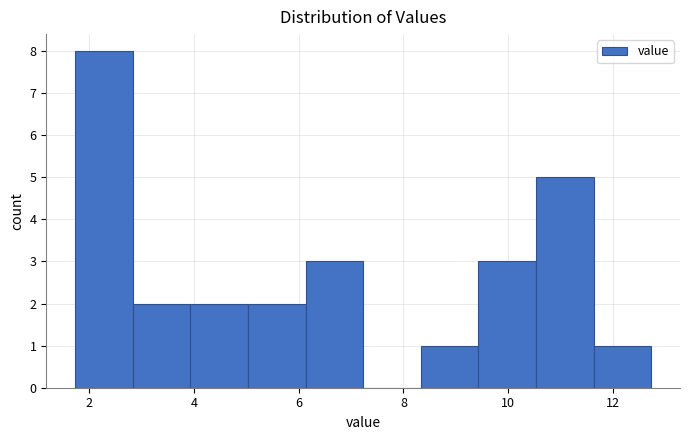

Reading left to right, list every bar in this chart as the range it spans on the x-axis followed by its height. Neither the bar edges nor the heights are printed on the chart, so give them approximately, as read against the axes.

1.8 to 2.8: 8
2.8 to 4.0: 2
4.0 to 5.0: 2
5.0 to 6.2: 2
6.2 to 7.2: 3
7.2 to 8.4: 0
8.4 to 9.4: 1
9.4 to 10.6: 3
10.6 to 11.6: 5
11.6 to 12.8: 1